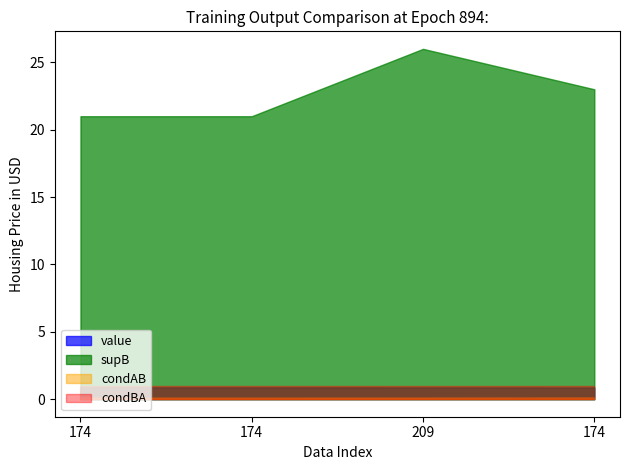

Is it true that supAB equals 40.9 at 209?

False